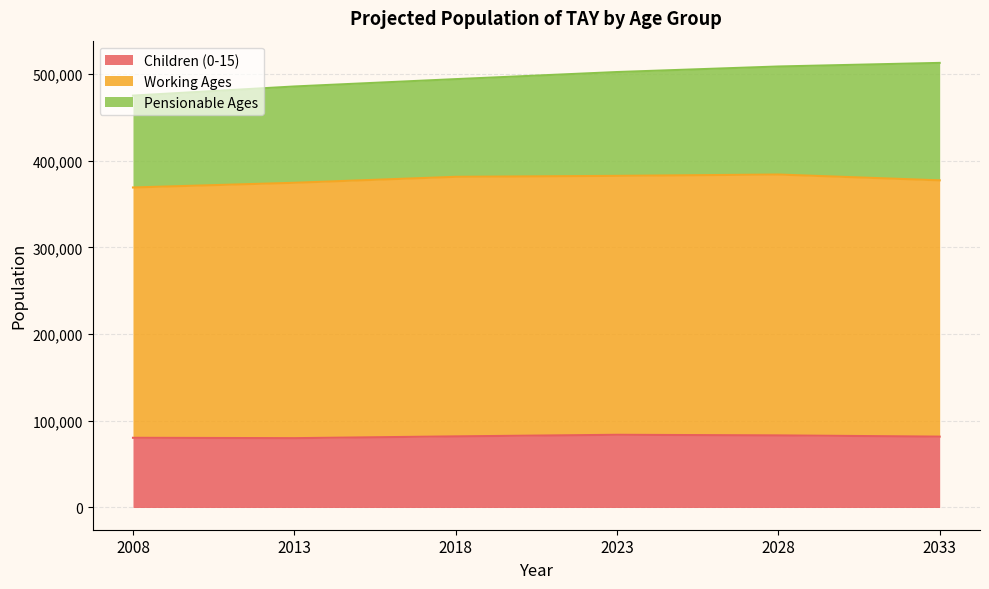

The value of Children (0-15) at 2033 is 81750. True or false?

True